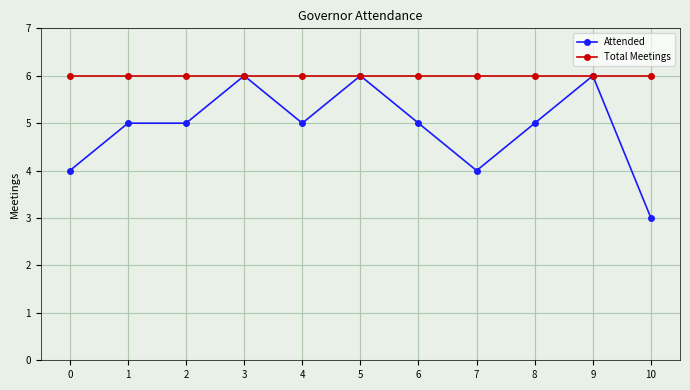

What is the sum of all Attended values?

54